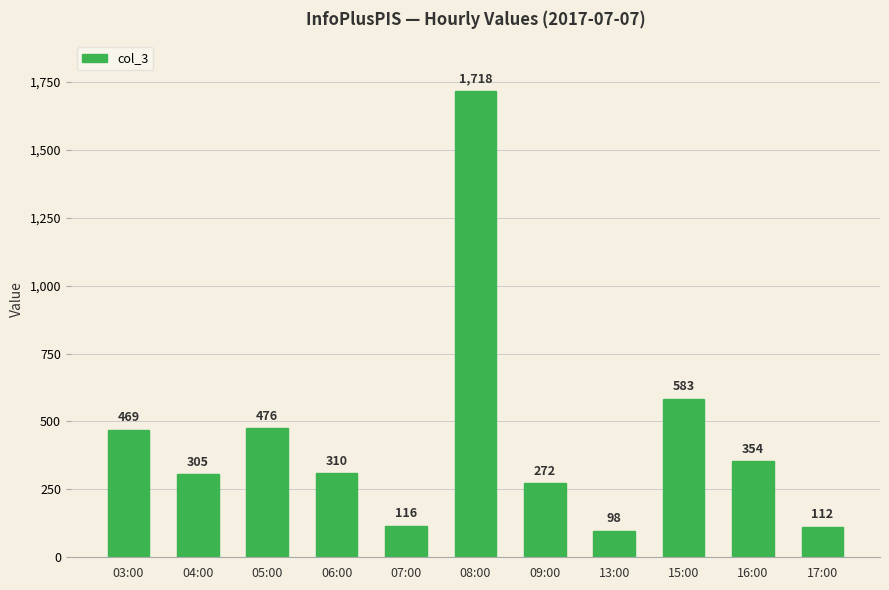

What is the difference between the values at 04:00 and 16:00?

49